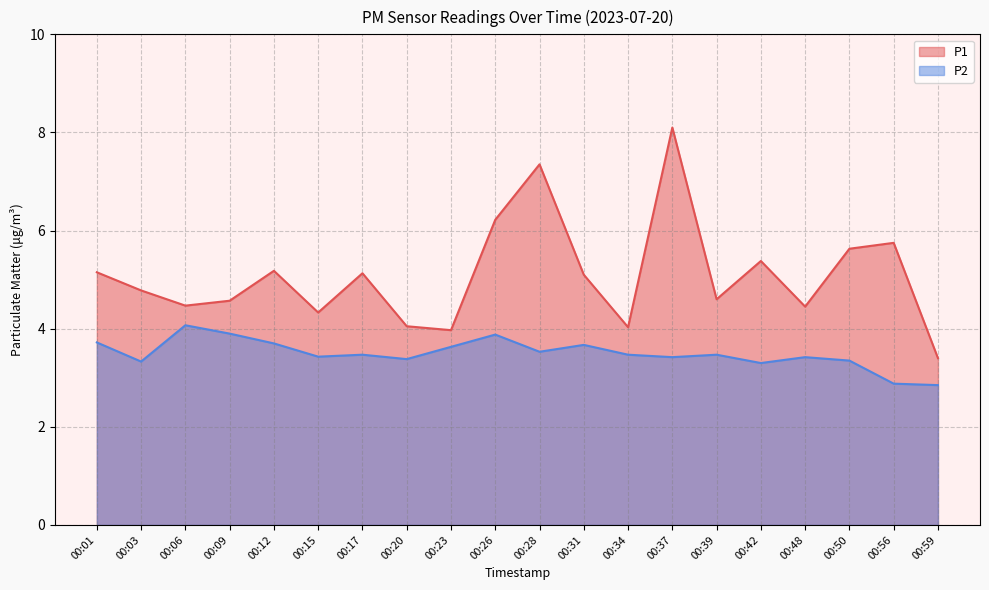

What is the difference between the P1 values at 00:03 and 00:37?

3.3